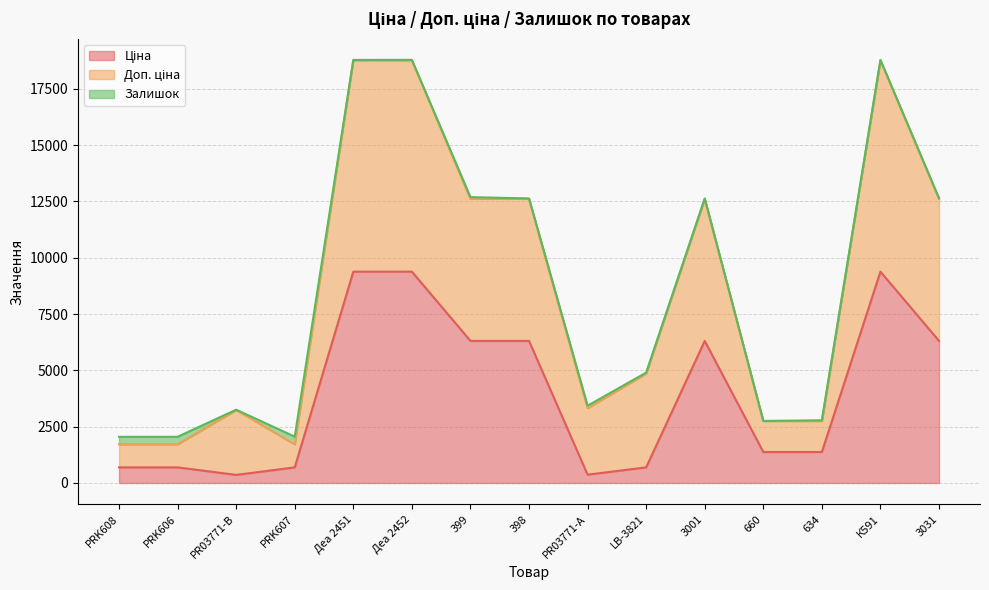

True or false: Ціна and Доп. ціна cross at least once.

False